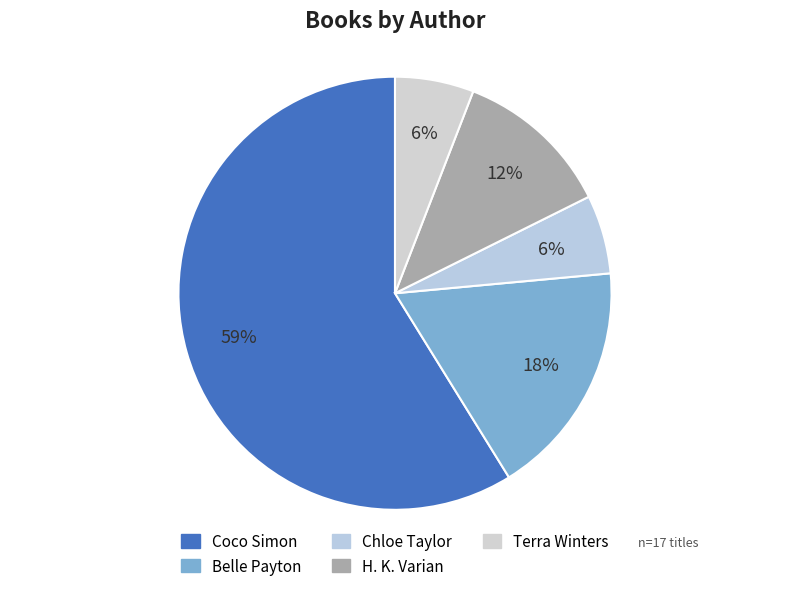

To the nearest percent, what percentage of the pie is H. K. Varian?

12%